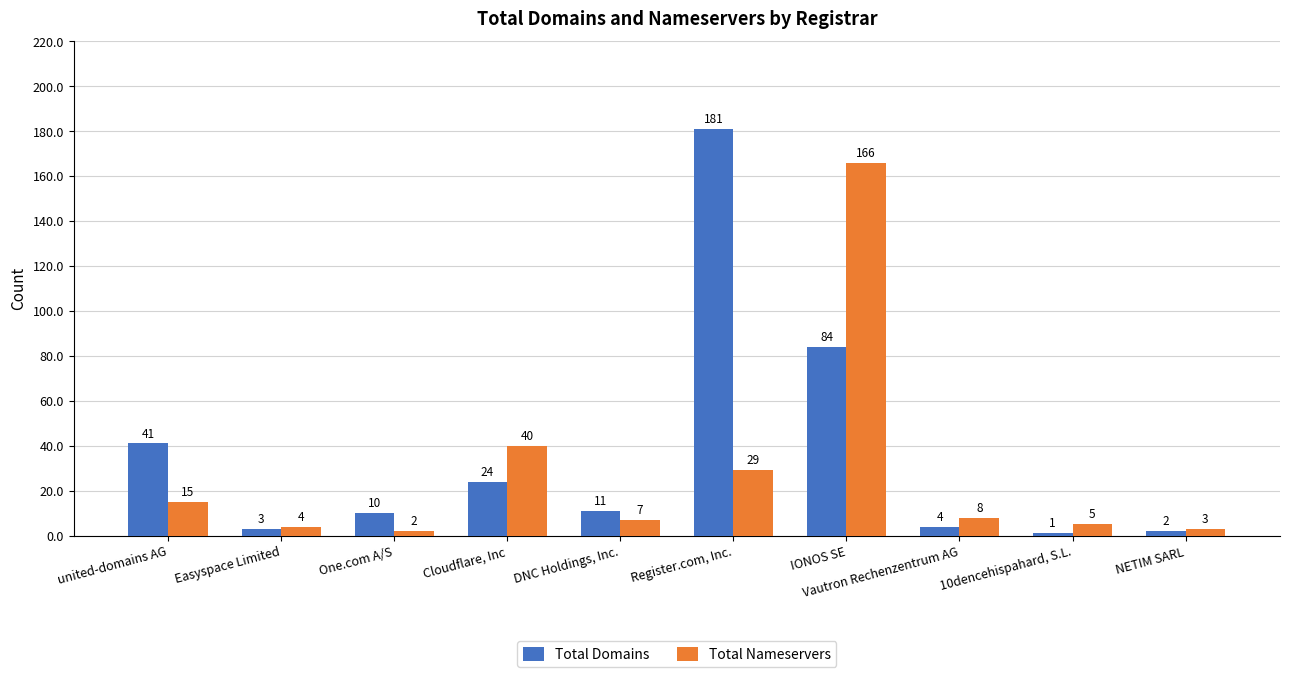

At which label does Total Nameservers reach its minimum?

One.com A/S